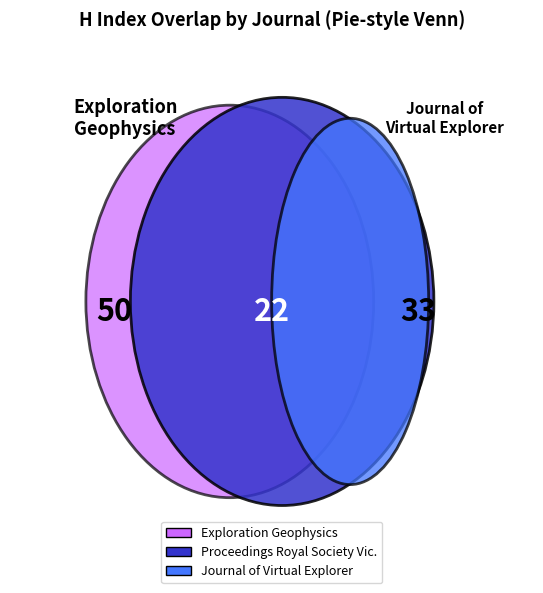

What percentage is NOT represented by Proceedings of the Royal Society of Victoria?

79.0%